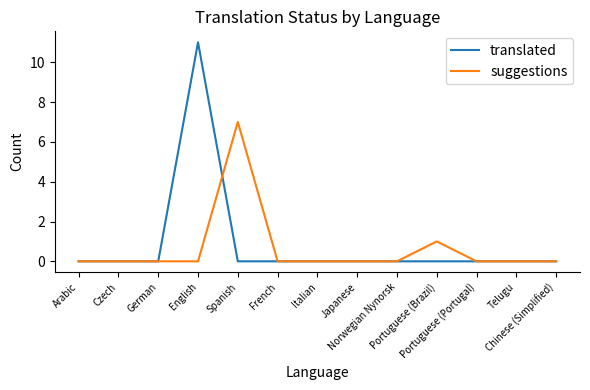

At which category is the sum across all series the highest?

English